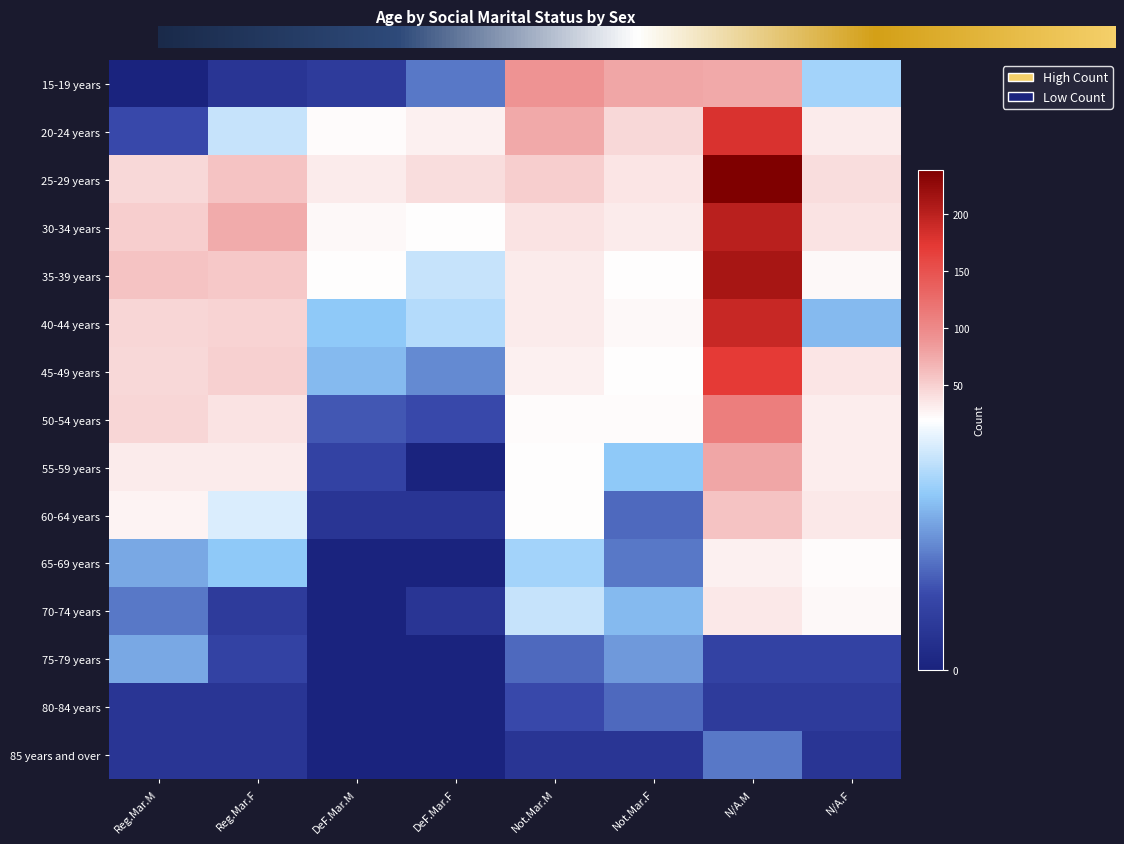

Is it true that 30-34 years equals 74 at Reg.Mar.F?

True